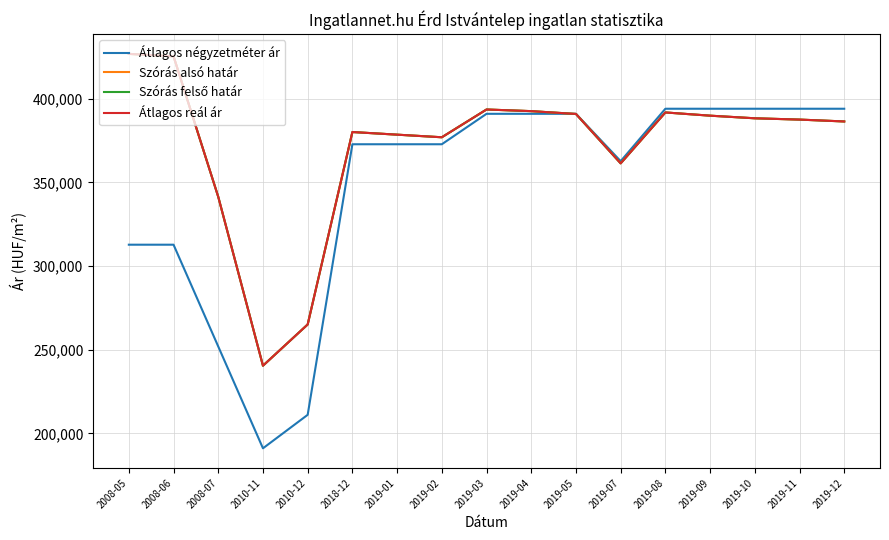

Is this an area chart (filled region under the line)?

No